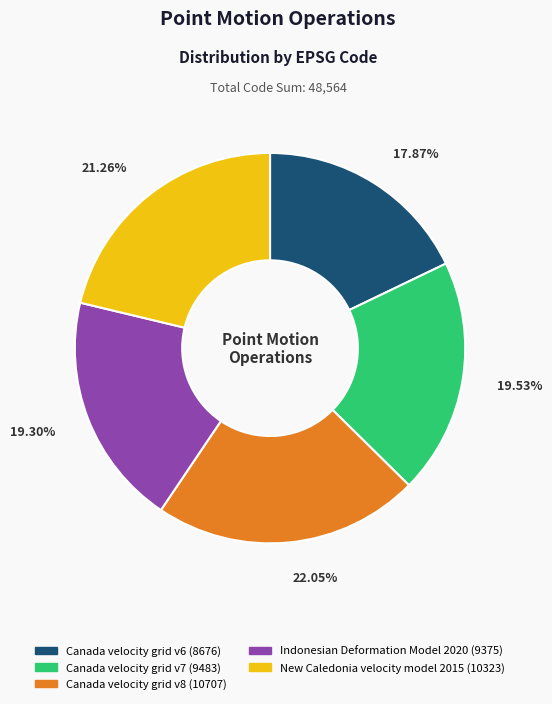

What percentage do Canada velocity grid v7 and Indonesian Deformation Model 2020 together represent?

38.8%